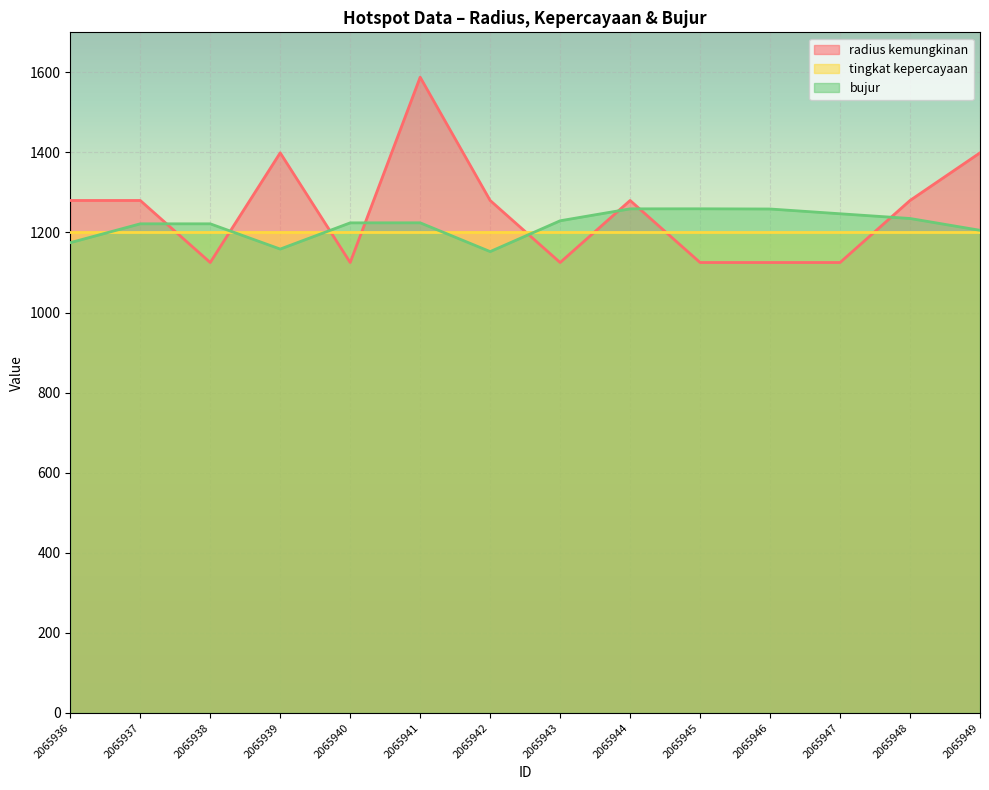

What is the maximum value shown in the chart?

1588.0